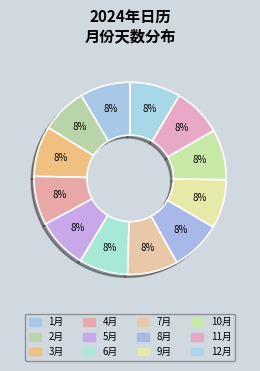

Which slice is the smallest?

2月